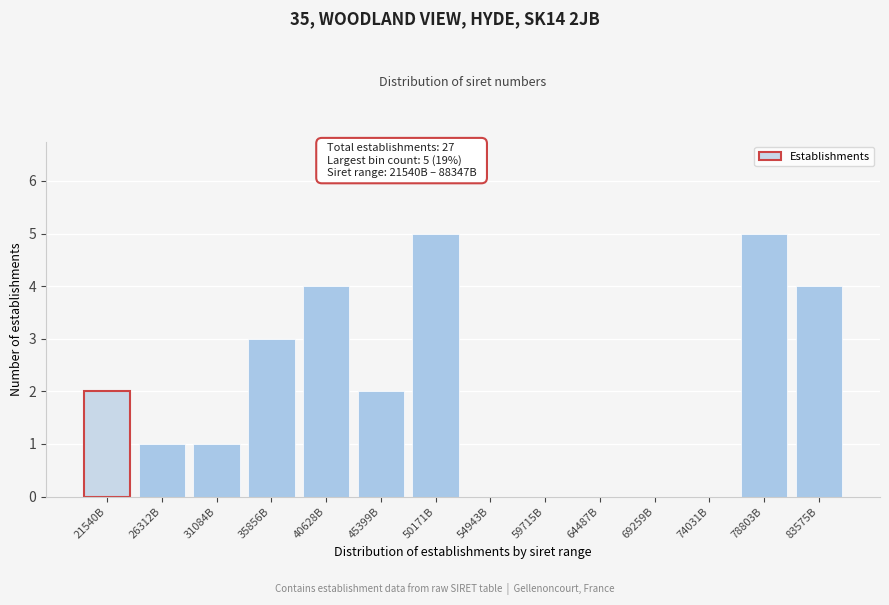

Reading left to right, transcribe all the data shown in this chart.

21540B=2	26312B=1	31084B=1	35856B=3	40628B=4	45399B=2	50171B=5	54943B=0	59715B=0	64487B=0	69259B=0	74031B=0	78803B=5	83575B=4